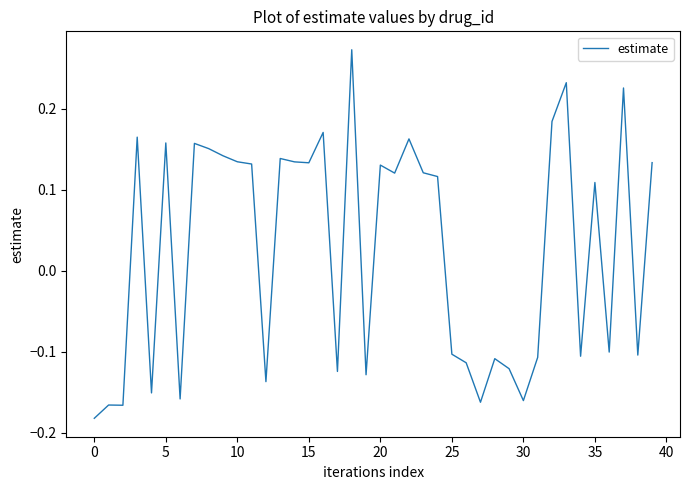

What is the difference between the maximum and minimum values?

0.5